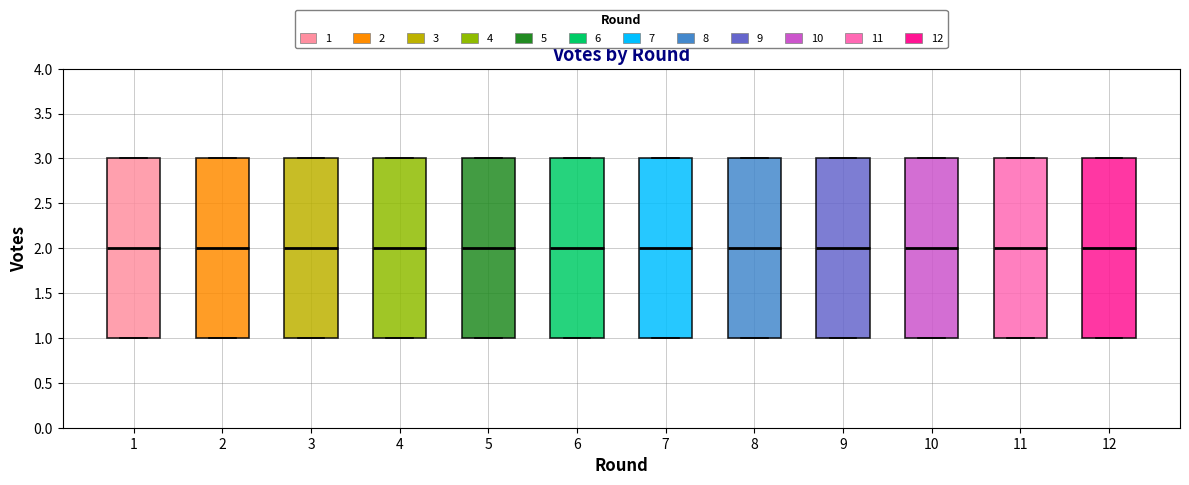

Reading left to right, transcribe this box plot: for each box, give where its median line is, the range the box spans, and where its two whiskers end, as read against the y-axis. The values are not printed on the chart, so give them approximately, as read against the axis.

1: median 2, box 1 to 3, whiskers 1 to 3
2: median 2, box 1 to 3, whiskers 1 to 3
3: median 2, box 1 to 3, whiskers 1 to 3
4: median 2, box 1 to 3, whiskers 1 to 3
5: median 2, box 1 to 3, whiskers 1 to 3
6: median 2, box 1 to 3, whiskers 1 to 3
7: median 2, box 1 to 3, whiskers 1 to 3
8: median 2, box 1 to 3, whiskers 1 to 3
9: median 2, box 1 to 3, whiskers 1 to 3
10: median 2, box 1 to 3, whiskers 1 to 3
11: median 2, box 1 to 3, whiskers 1 to 3
12: median 2, box 1 to 3, whiskers 1 to 3